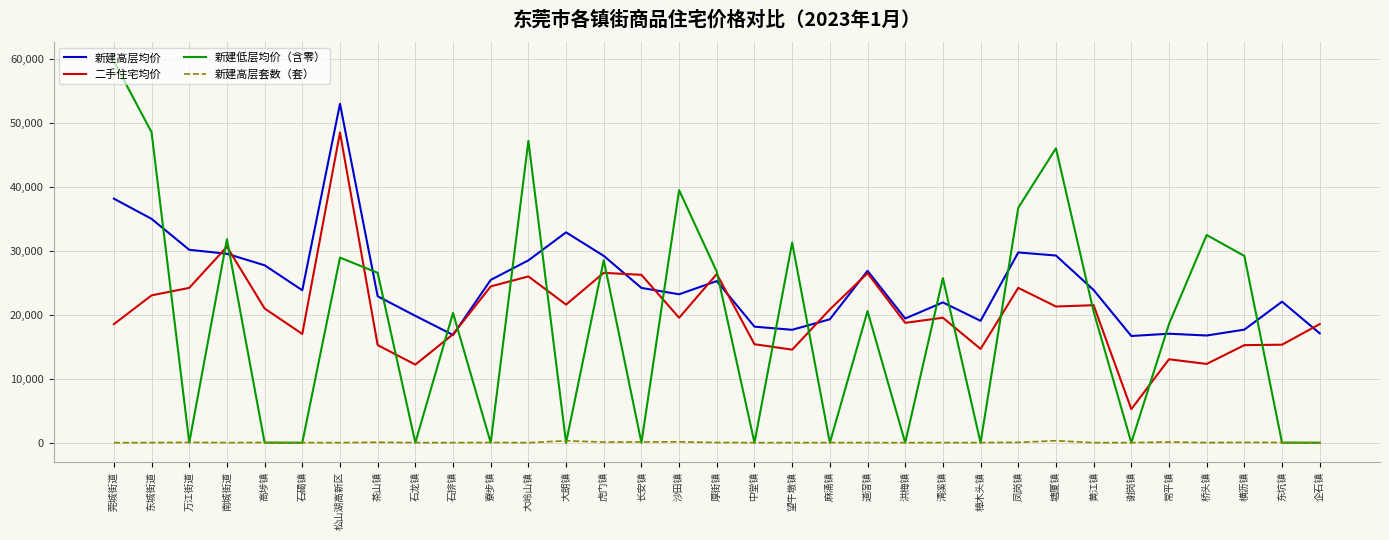

The value of 新建高层均价 at 松山湖高新区 is 71163.7. True or false?

False